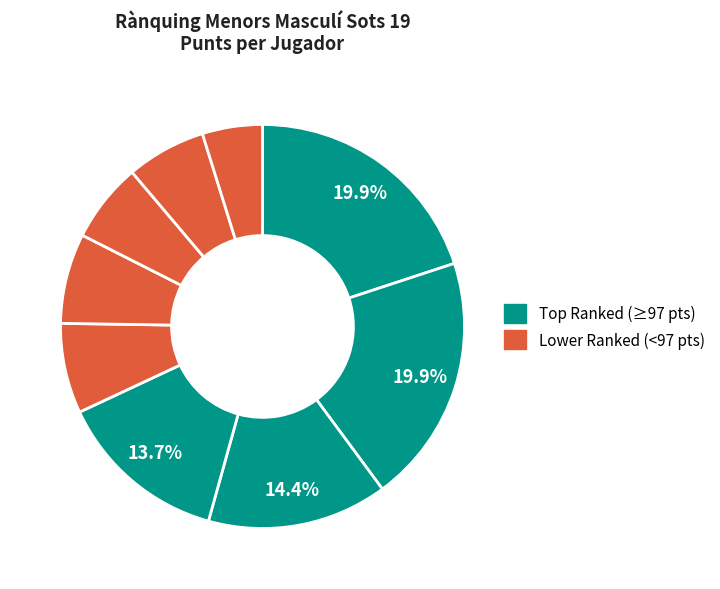

Does any single category account for the majority?

No